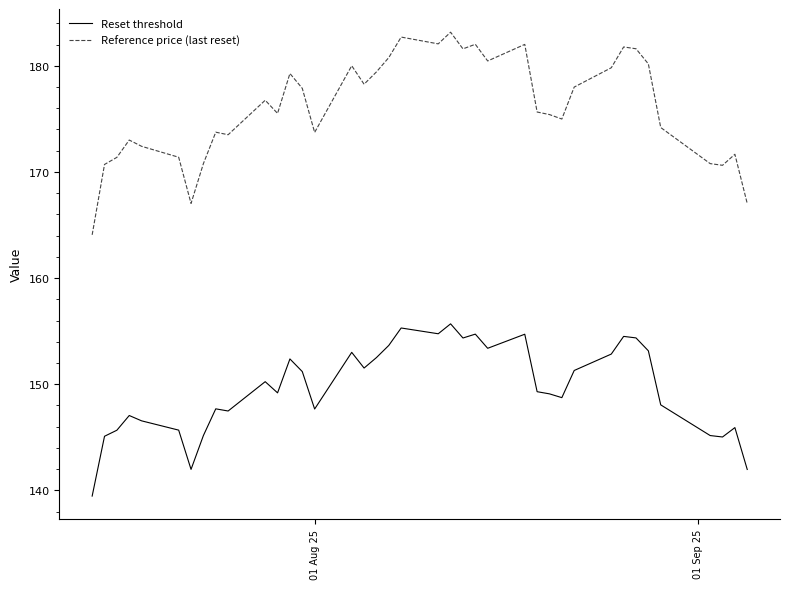

What is the sum of all Reference price (last reset) values?

6865.2